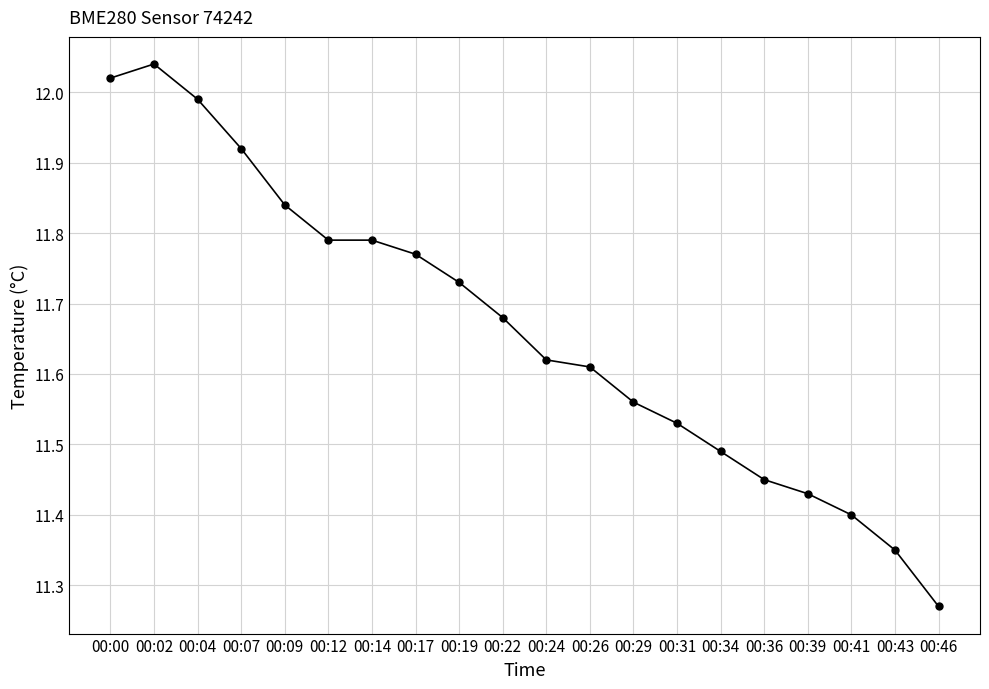

At which category does the chart reach its peak across all series?

00:02